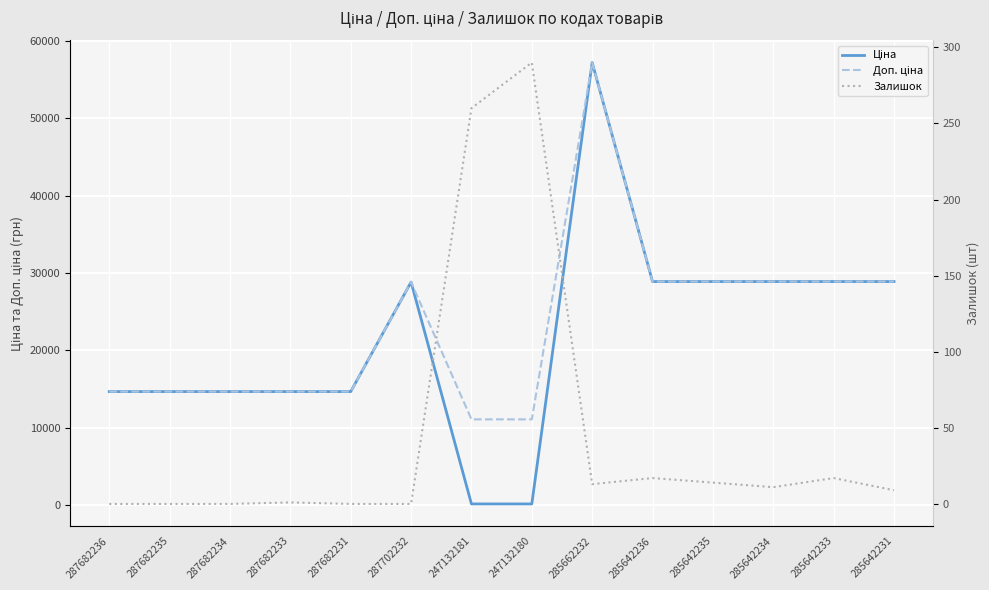

What position from the right is 285662232?

6